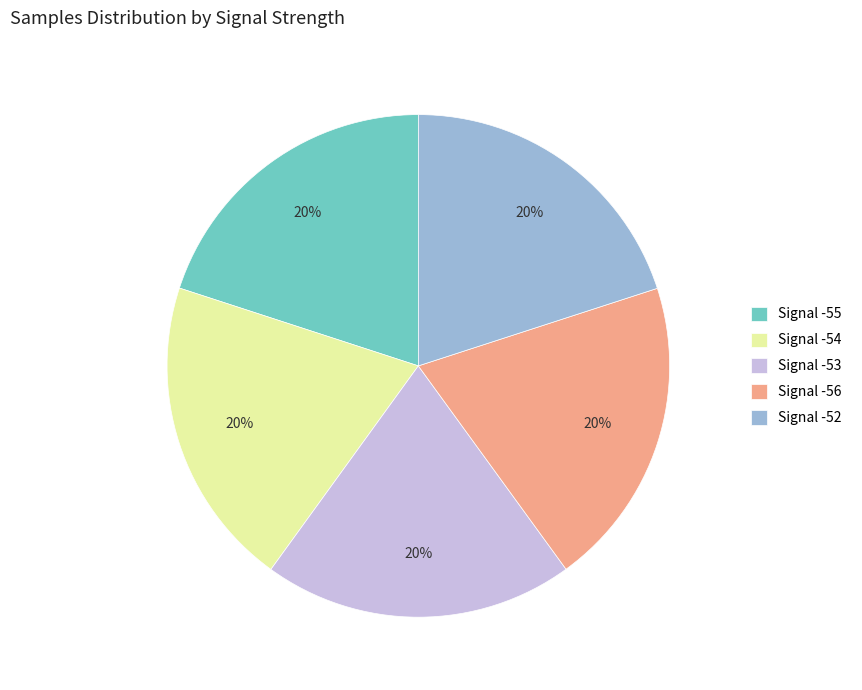

How many slices are in this pie chart?

5